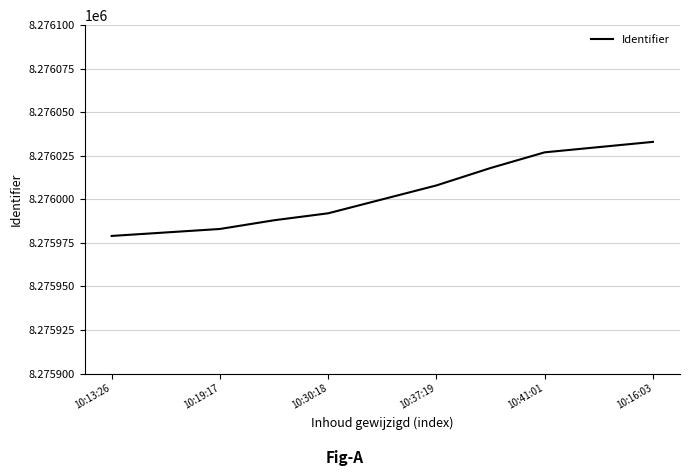

What is the greatest value displayed?

8276033